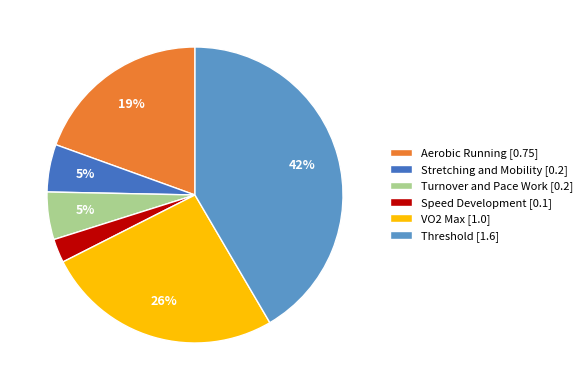

Which slice is the smallest?

Speed Development [0.1]